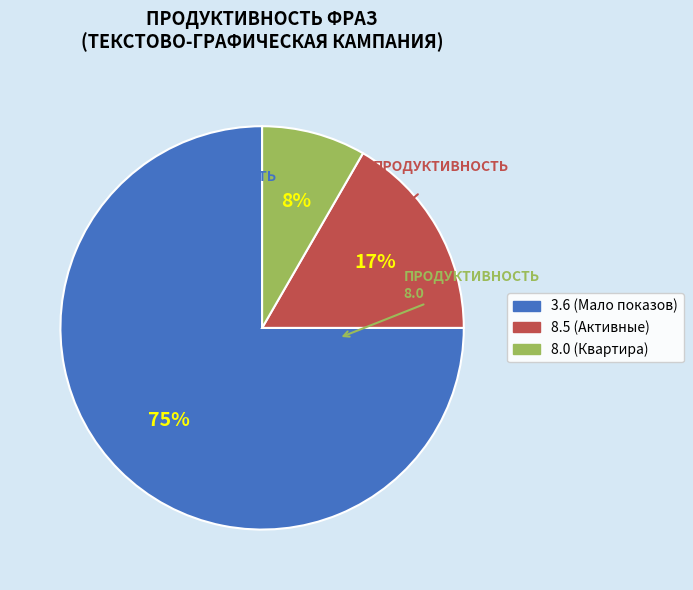

Is there a majority slice in this chart?

Yes